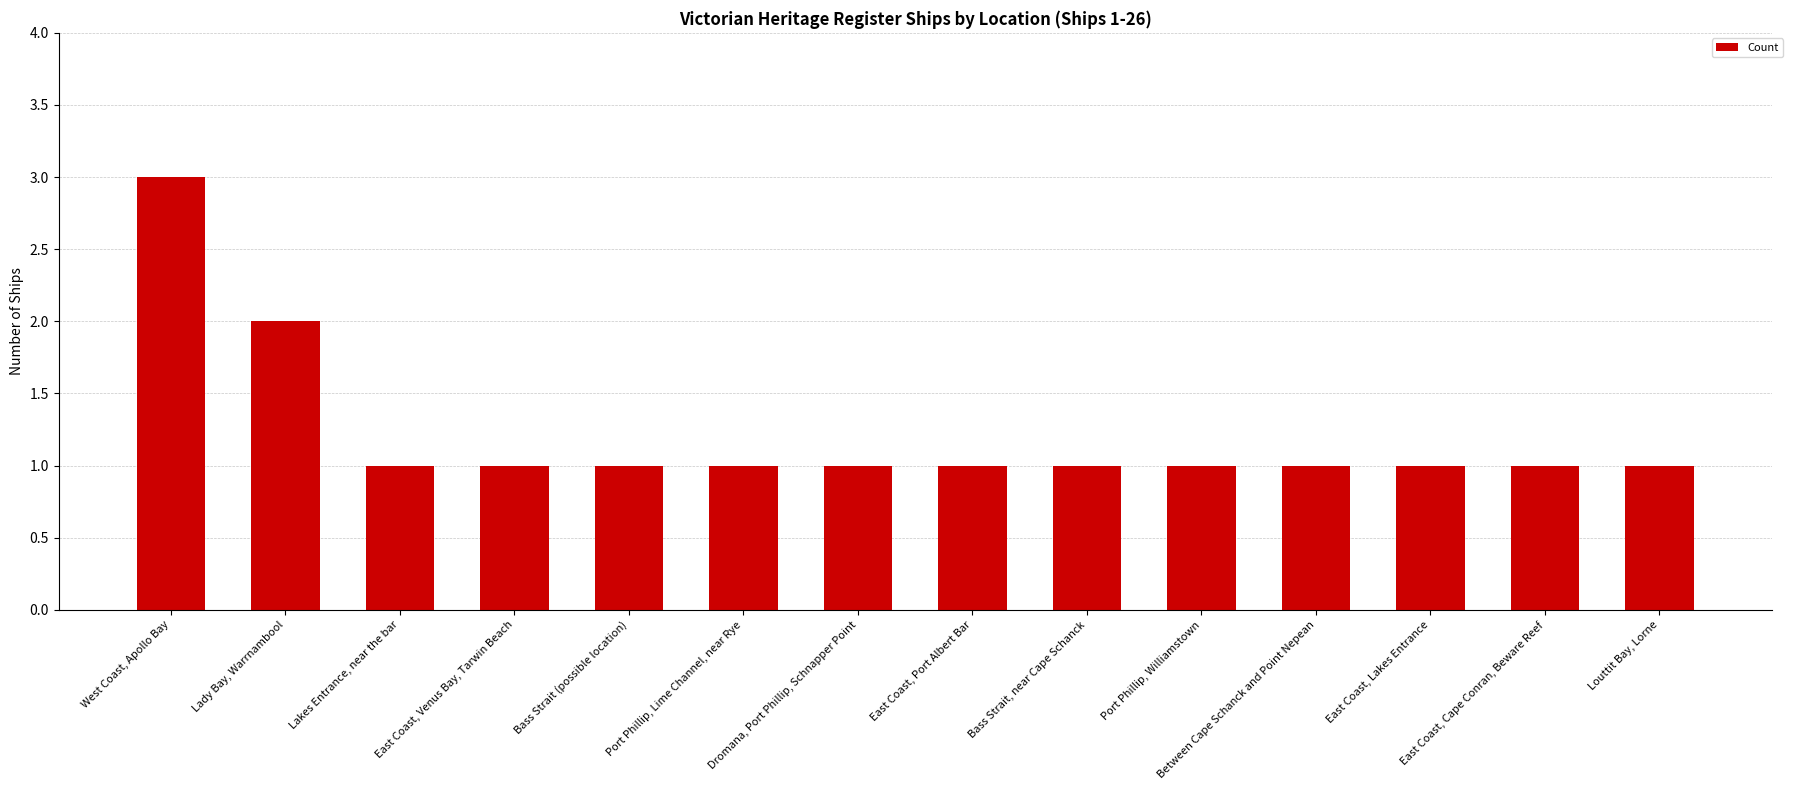

Where is the data nearest to the value 2?

Lady Bay, Warrnambool